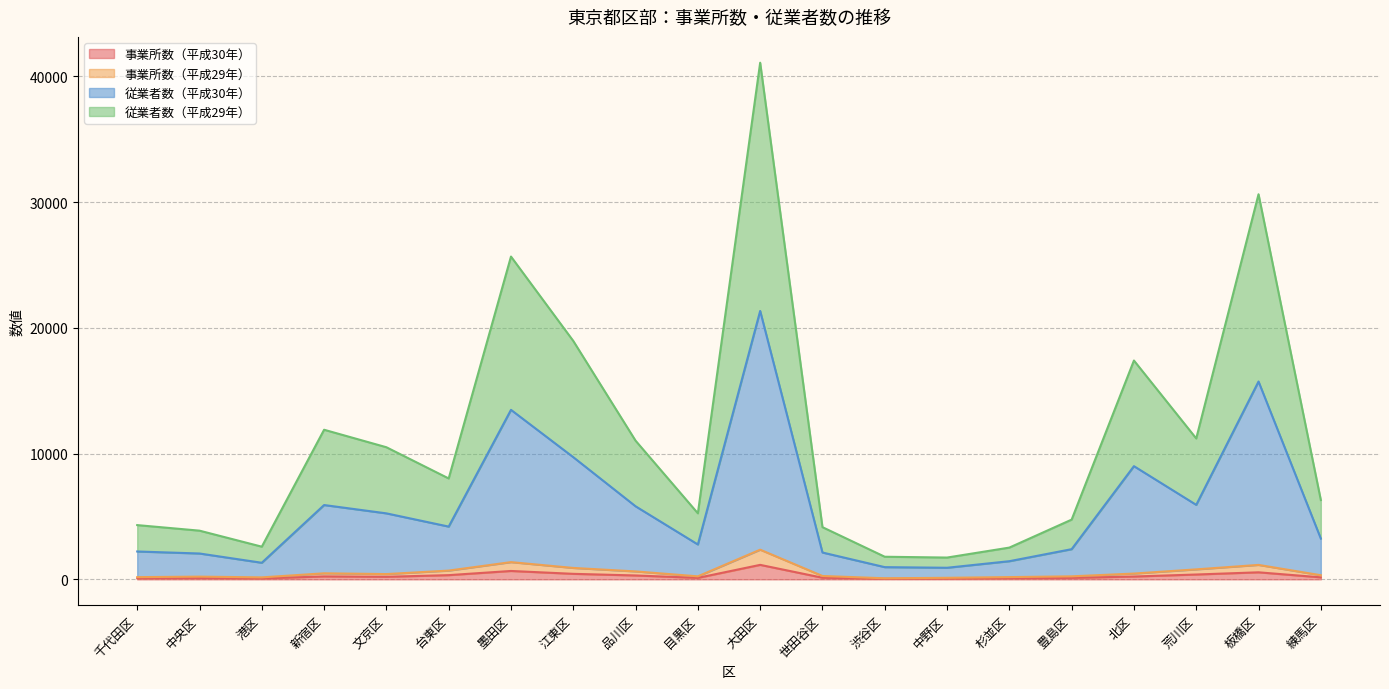

At which category is the sum across all series the highest?

大田区